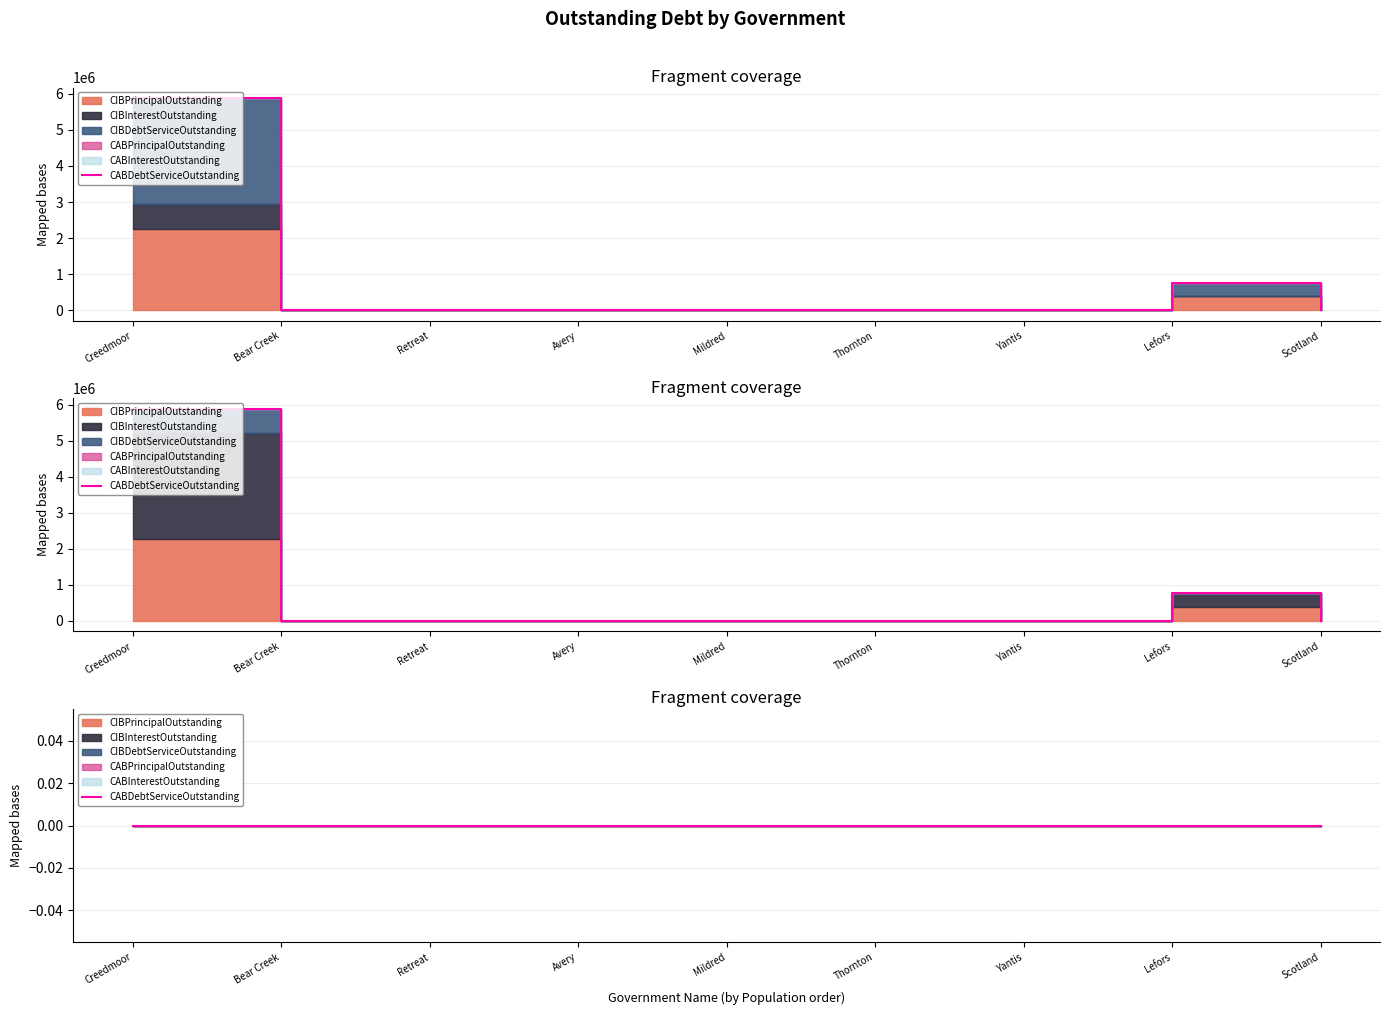

True or false: CABPrincipalOutstanding and CABInterestOutstanding cross at least once.

False